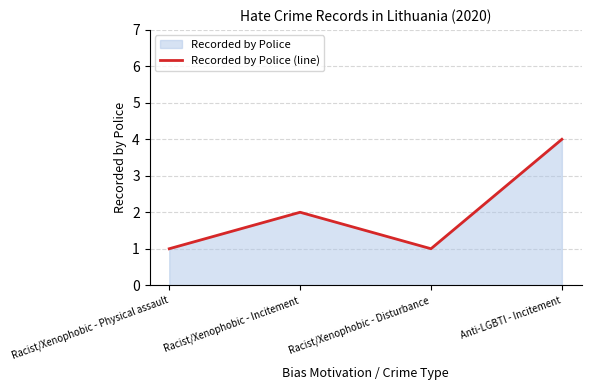

What is the minimum value shown in the chart?

1